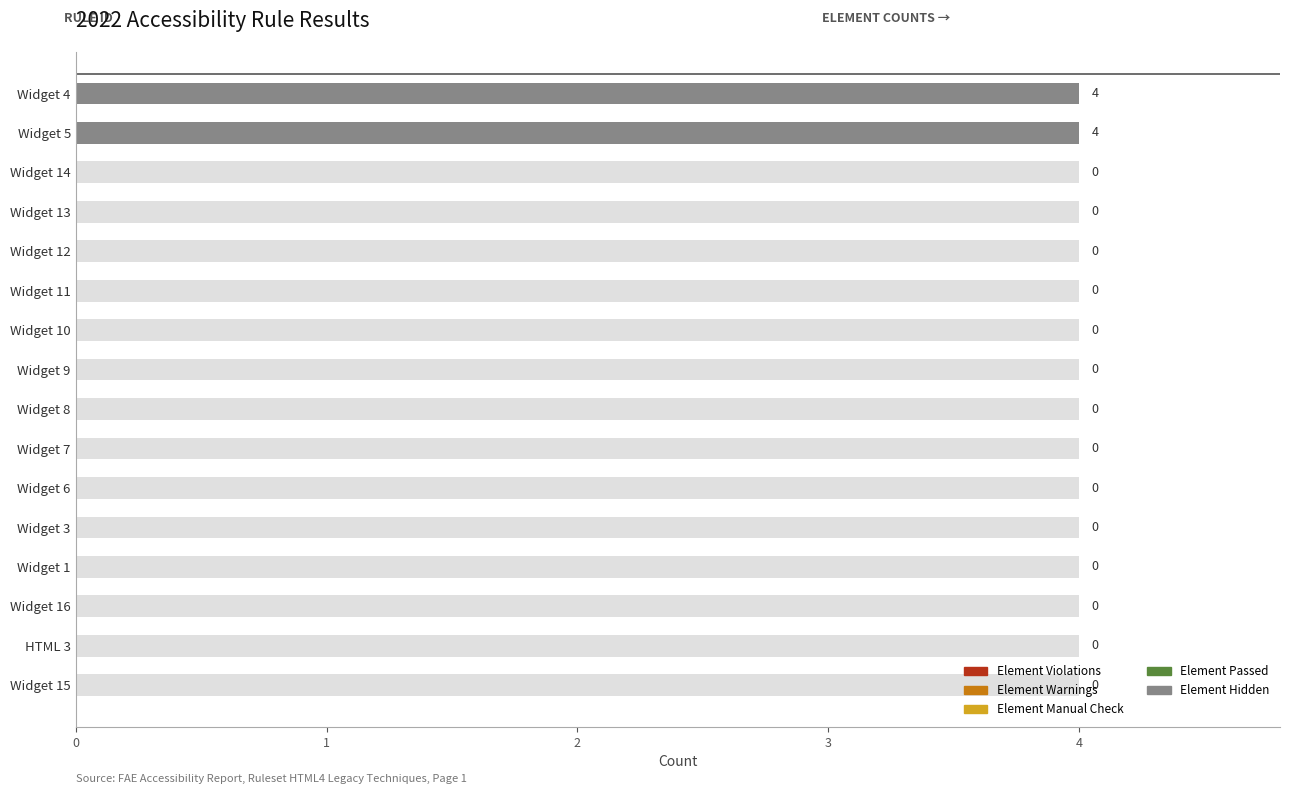

Is it true that Element Violations equals 0.1 at 10?

False